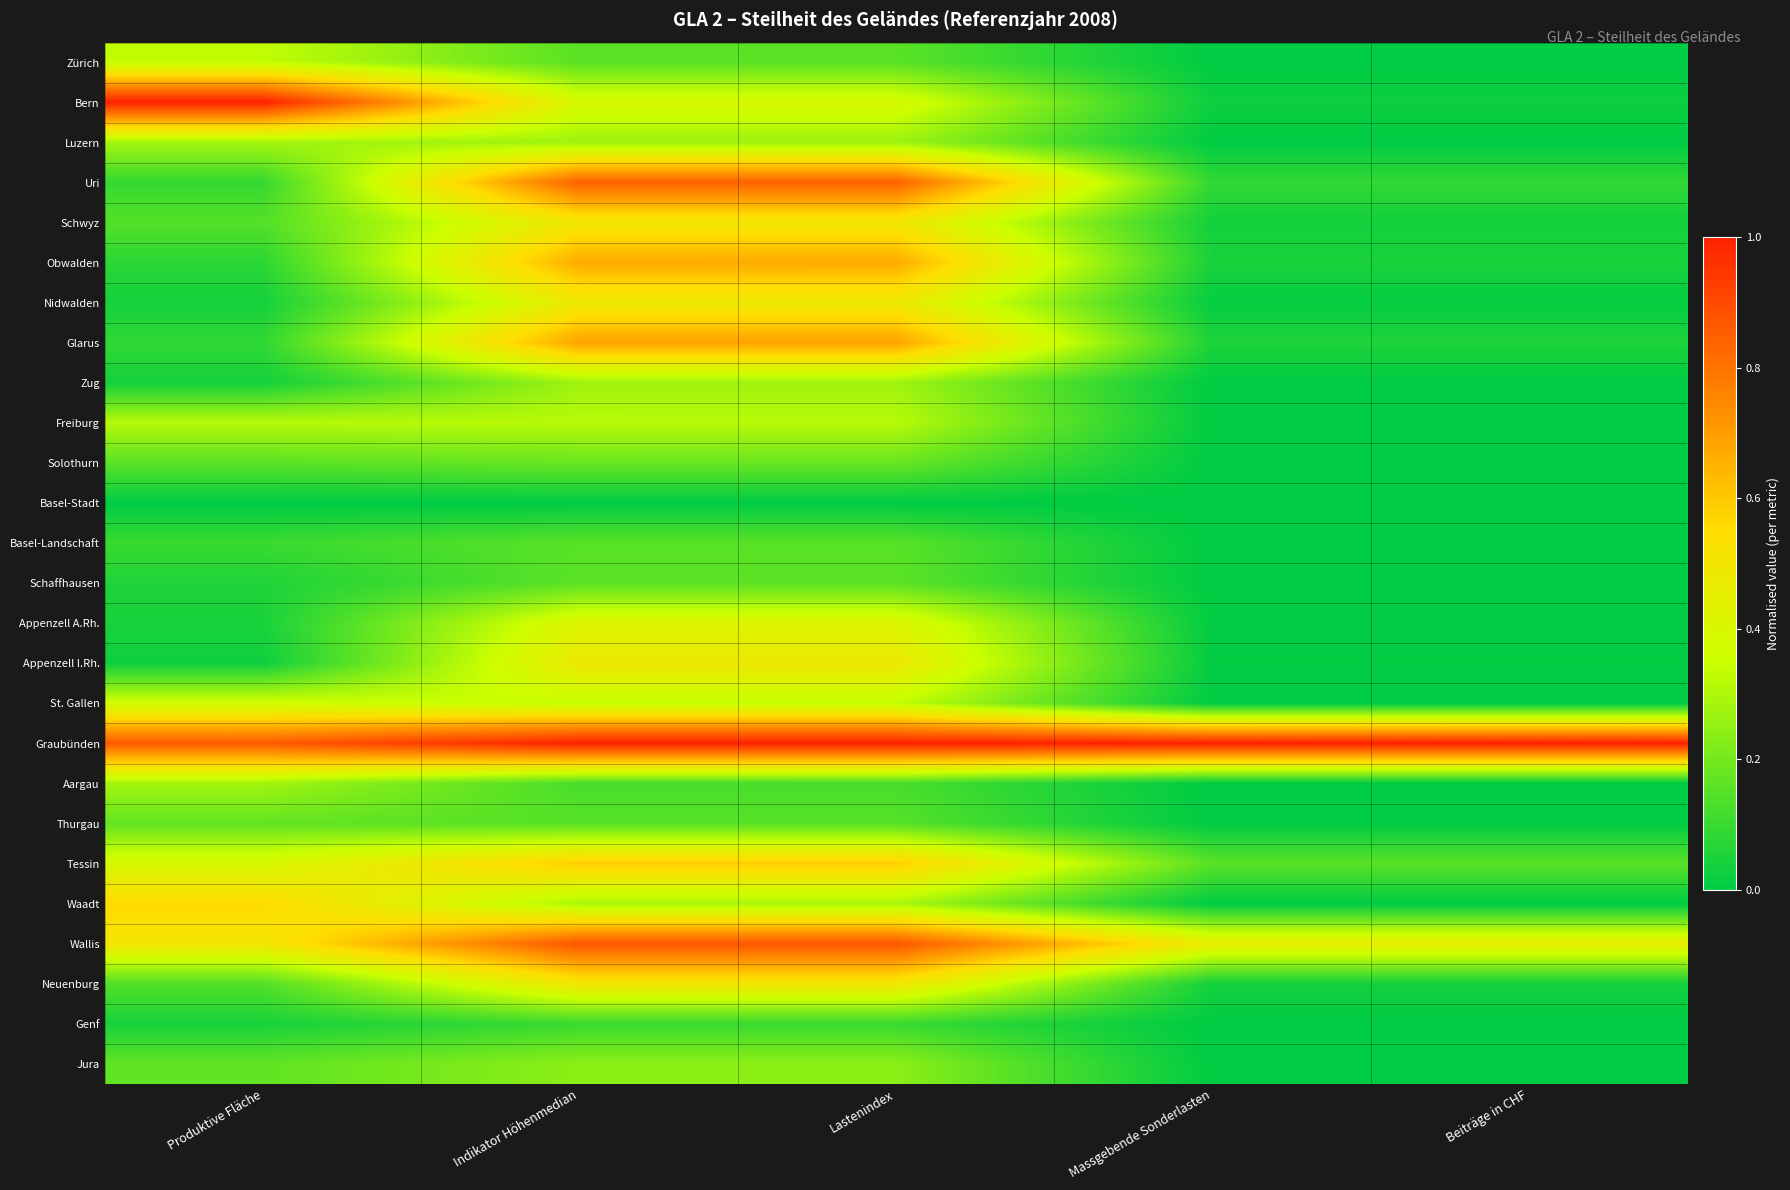

How many distinct data groups are displayed?

26